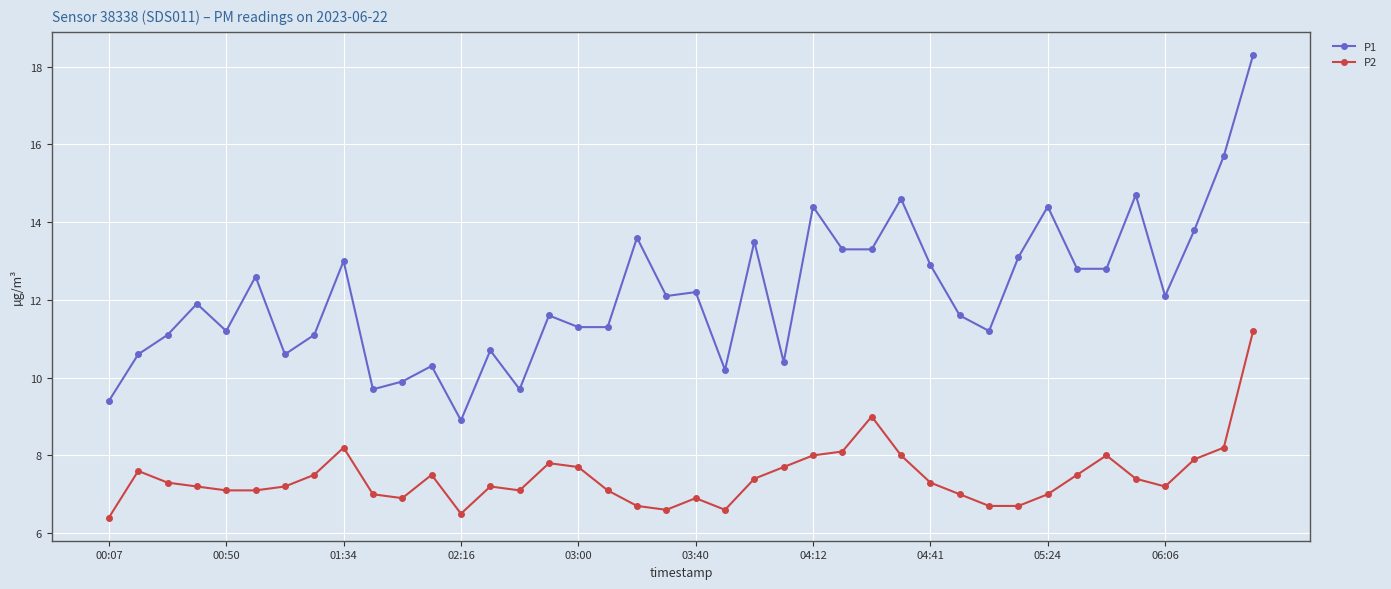

Rank the series by their maximum value, from lowest to highest.

P2, P1